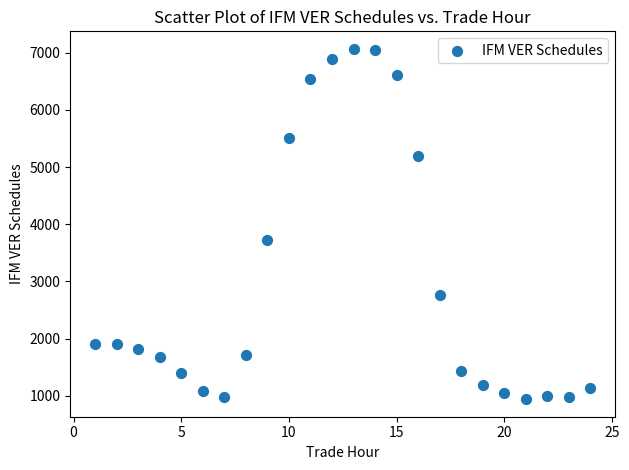

What Y value in the scatter plot is closest to 4002?

3725.0